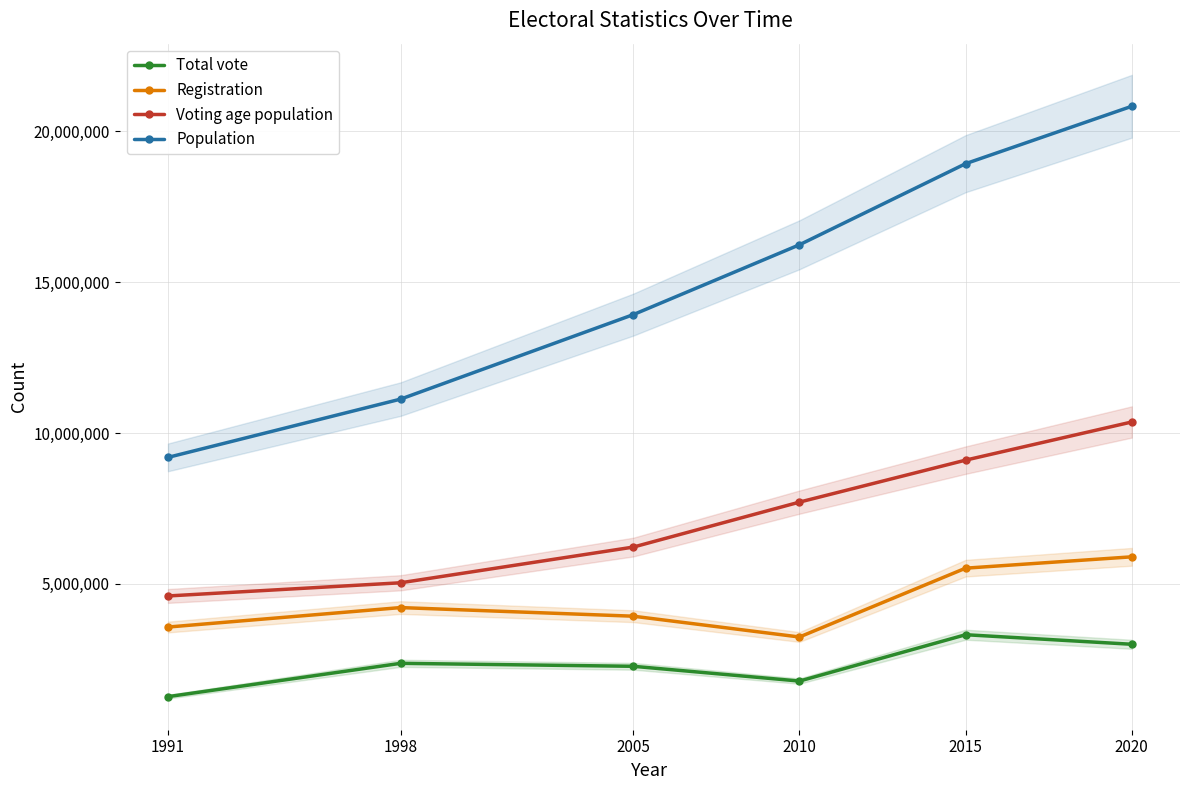

True or false: Registration has more than 0 interior local peaks.

True